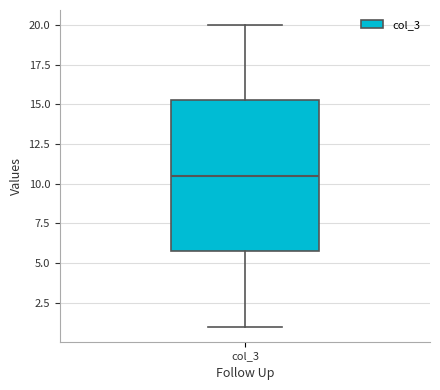

Transcribe this box plot: give where the median line is, the range the box spans, and where the two whiskers end, as read against the y-axis. The values are not printed on the chart, so give them approximately, as read against the axis.

median 10.5, box 6.0 to 15.5, whiskers 1.0 to 20.0